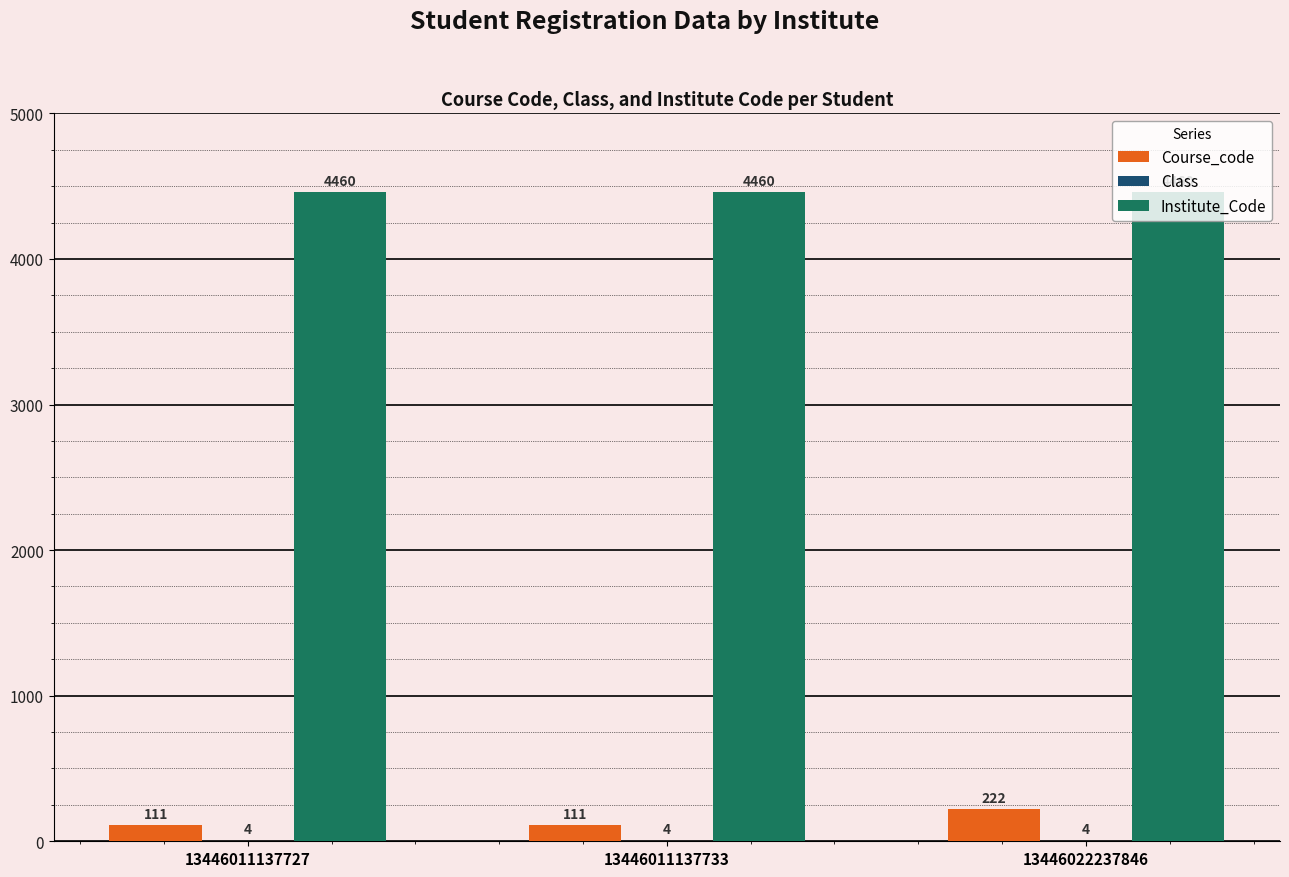

Which series has the largest total across all categories?

Institute_Code